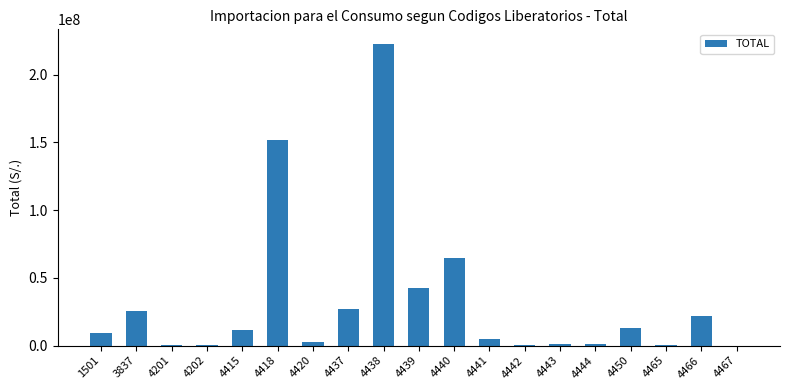

What is the sum of all values?

599659652.9